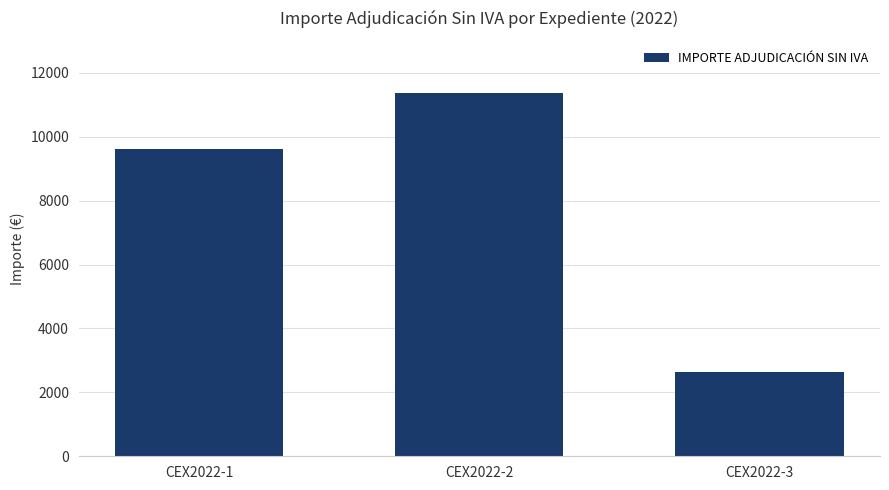

What is the greatest value displayed?

11376.8